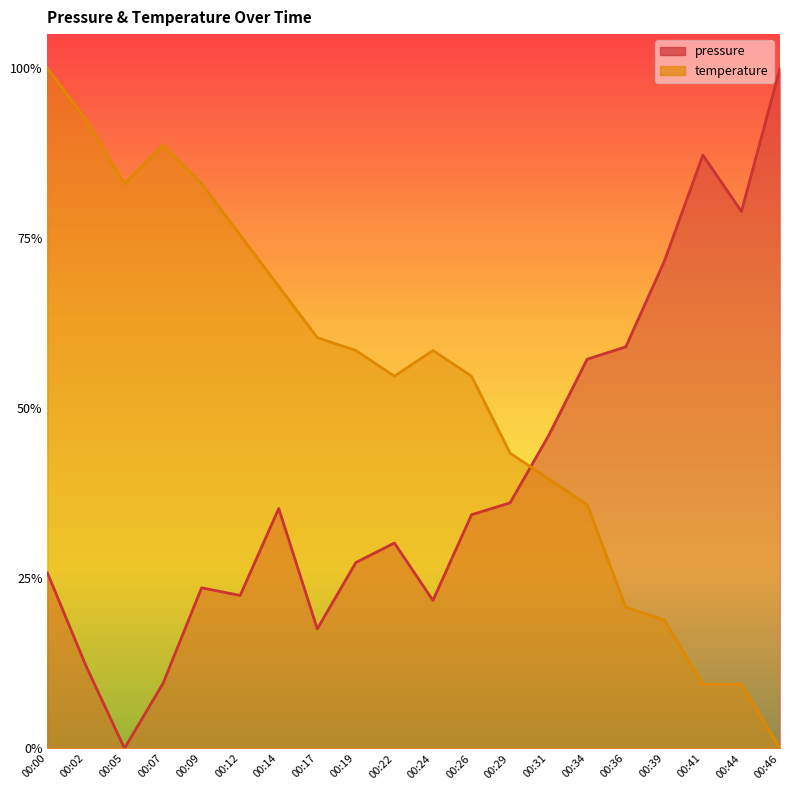

True or false: temperature and pressure cross at least once.

True